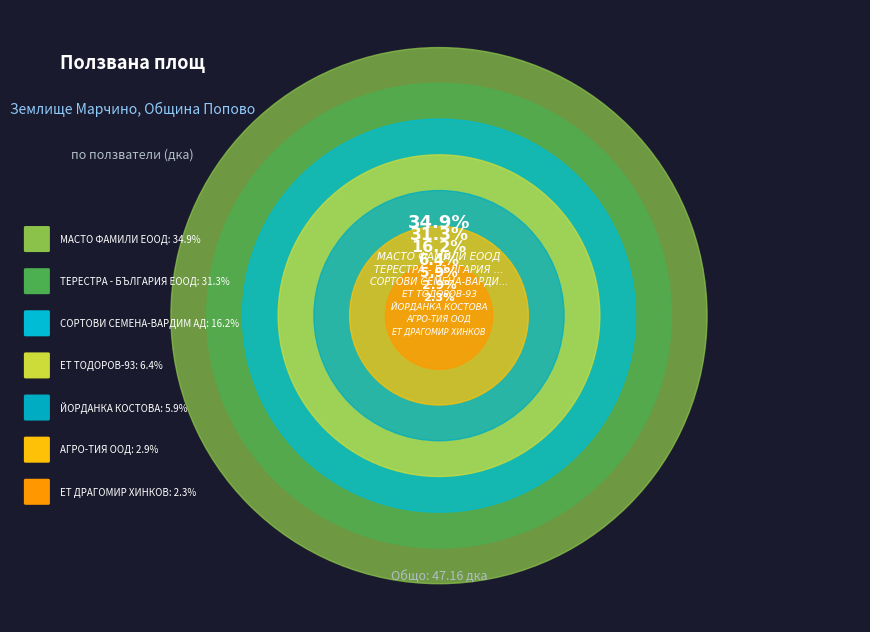

Count the number of slices in the pie.

7